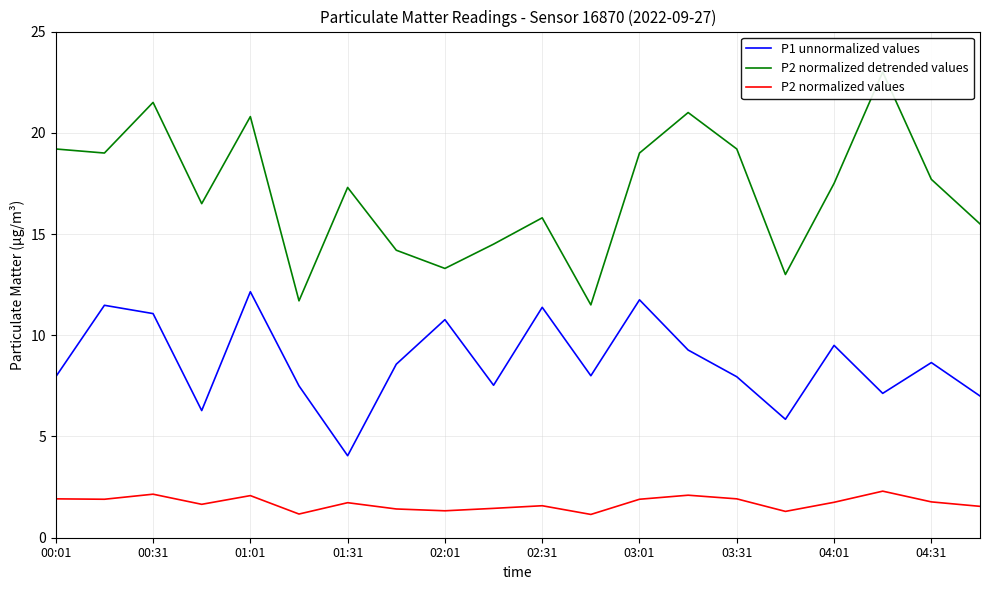

What is the sum of all P1 unnormalized values values?

173.8